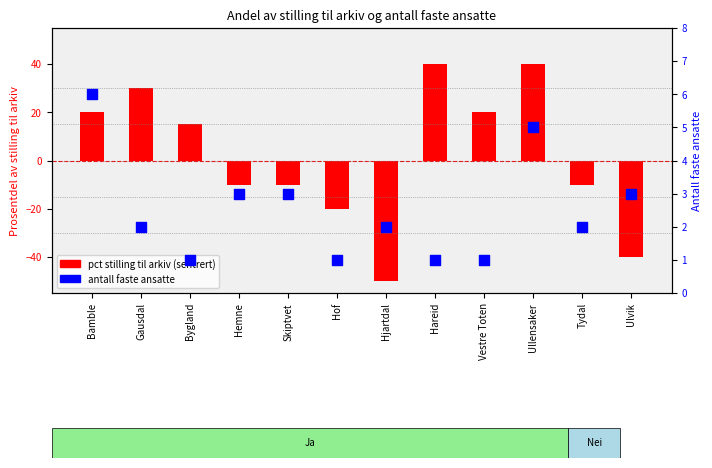

At how many categories does at least one series exceed 20?

3